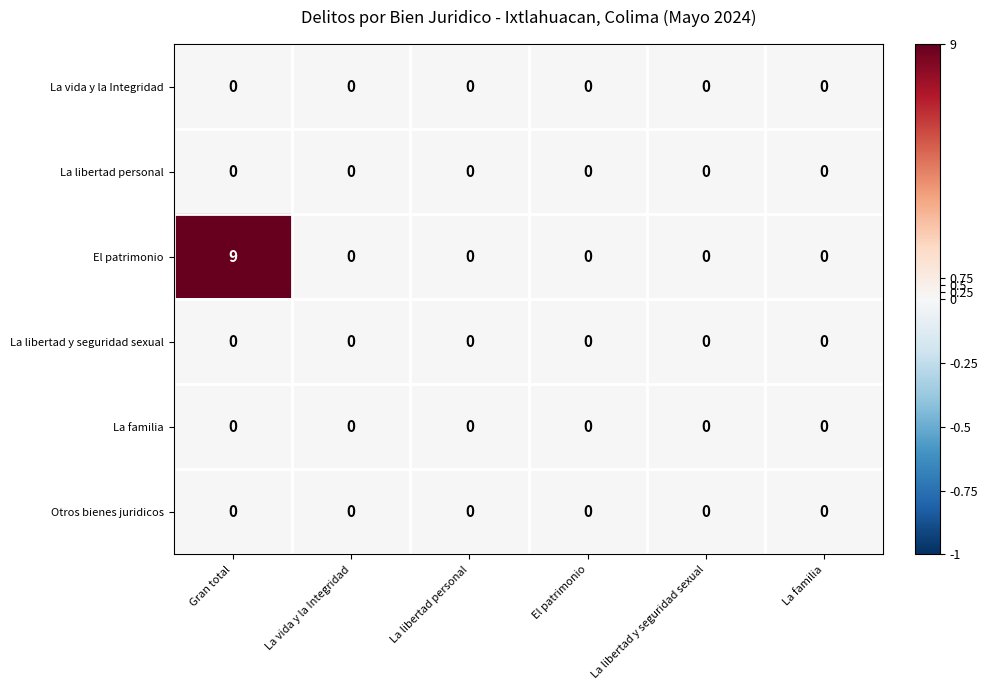

Which series has the largest range (max minus min)?

El patrimonio